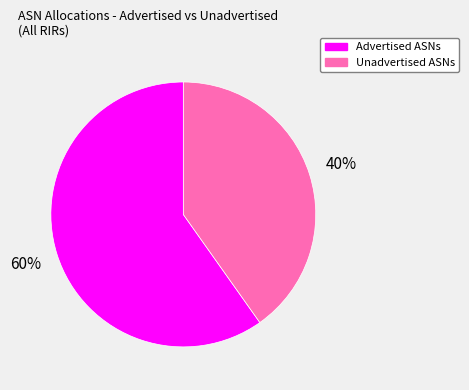

Is there any slice that represents more than half of the pie?

Yes